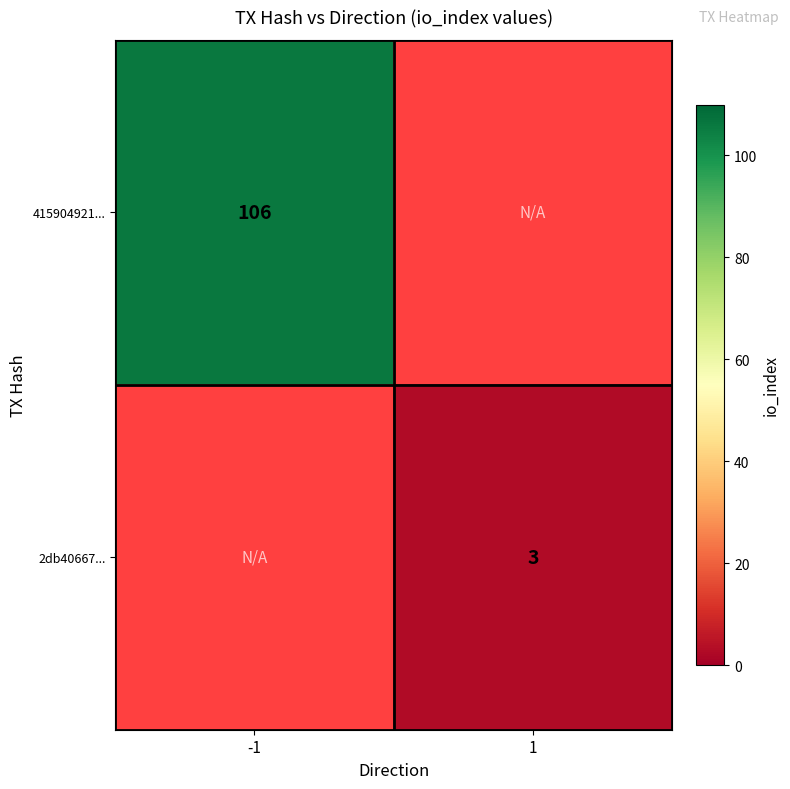

The 415904921... series shows 139 at -1. True or false?

False